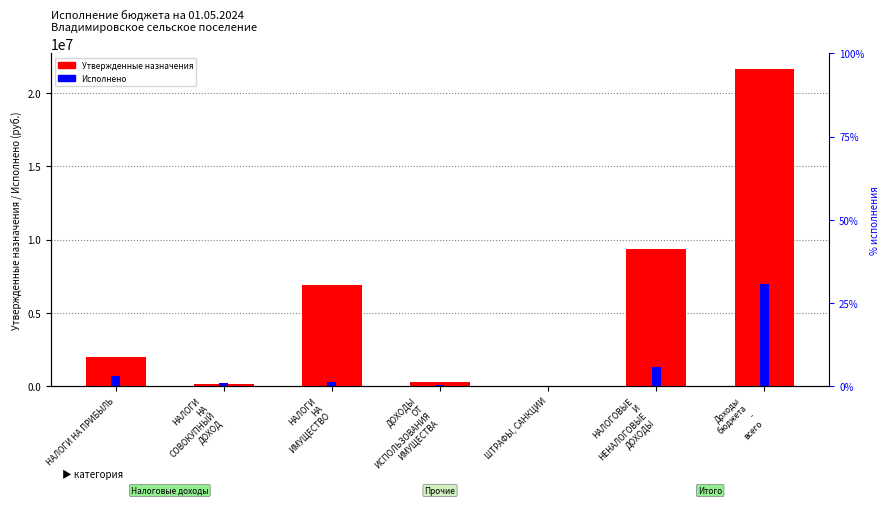

What is the sum of the Утвержденные назначения values at Доходы
бюджета
-
всего and НАЛОГОВЫЕ
И
НЕНАЛОГОВЫЕ
ДОХОДЫ?

31000000.0